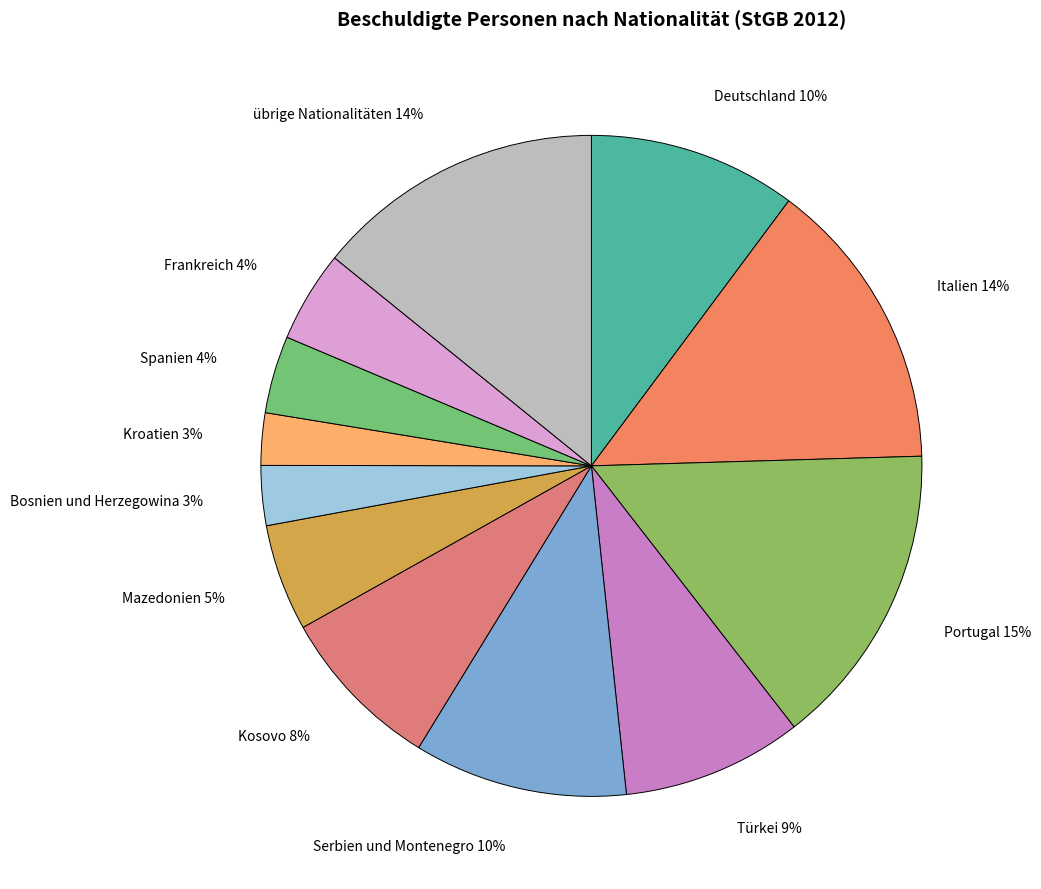

Which has a higher value, Spanien 4% or Deutschland 10%?

Deutschland 10%